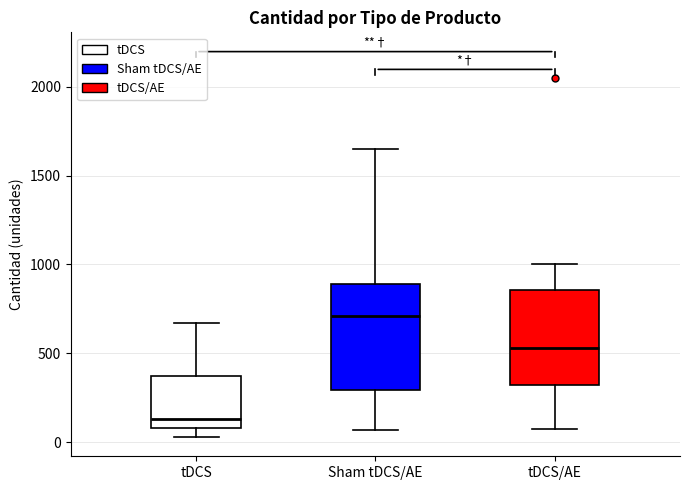

Reading left to right, read every box against the y-axis: the position of its median line, the range the box covers, and the ends of its whiskers. The values are not printed on the chart, so give them approximately, as read against the axis.

tDCS: median 150, box 100 to 350, whiskers 50 to 650
Sham tDCS/AE: median 700, box 300 to 900, whiskers 50 to 1650
tDCS/AE: median 550, box 300 to 850, whiskers 100 to 1000